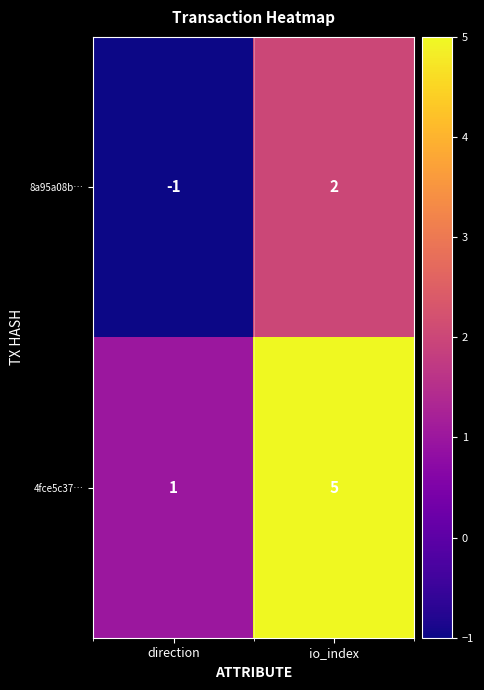

The 4fce5c37… series shows 2 at direction. True or false?

False